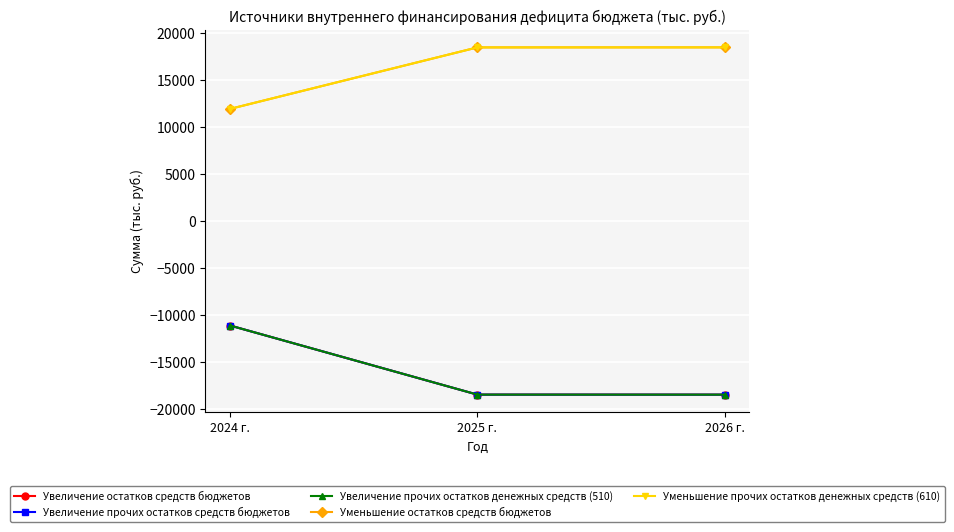

List the series in order of their peak value, highest first.

Уменьшение остатков средств бюджетов, Уменьшение прочих остатков денежных средств (610), Увеличение остатков средств бюджетов, Увеличение прочих остатков средств бюджетов, Увеличение прочих остатков денежных средств (510)